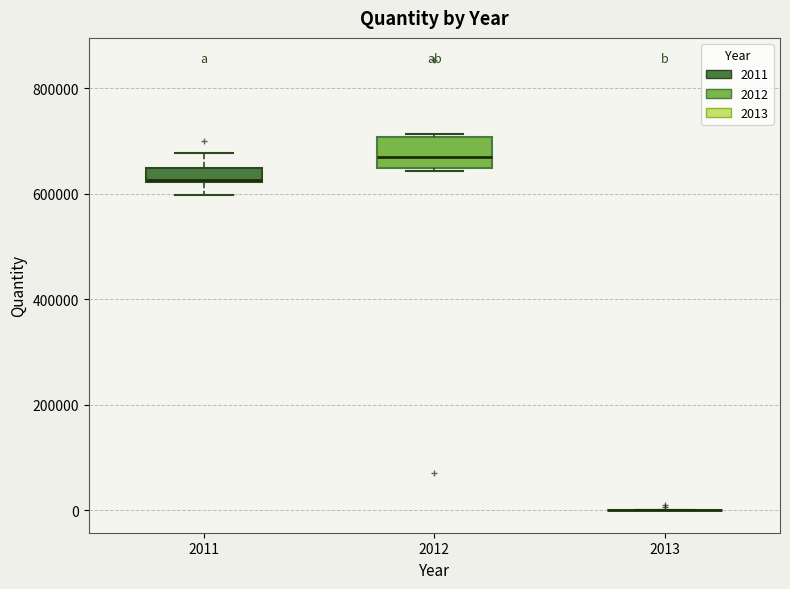

Where is the upper edge of the box at x = 2012 on the y-axis? The values are not printed on the chart, so give them approximately, as read against the axis.

700000